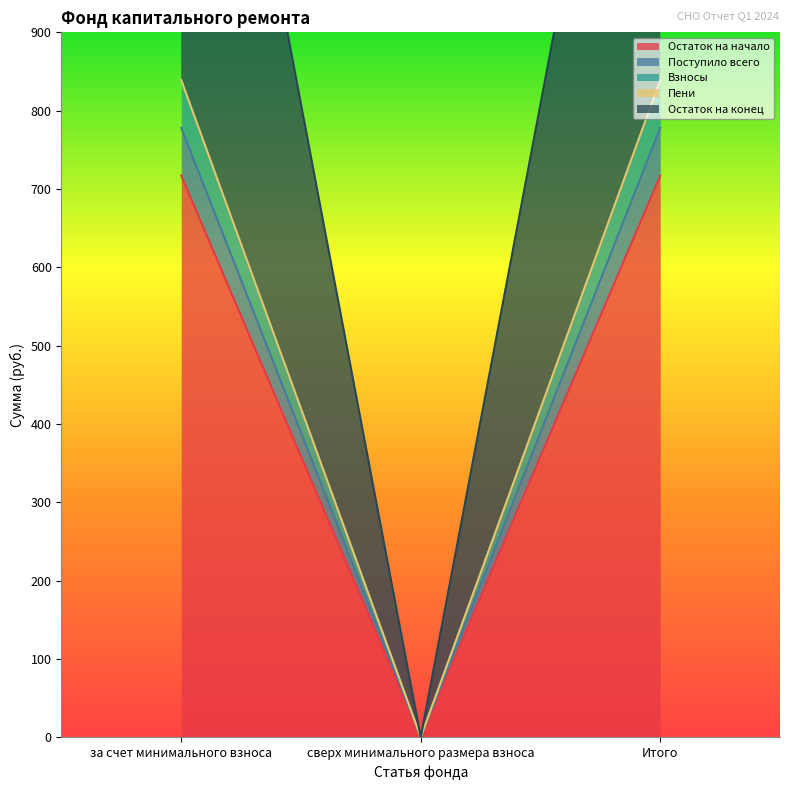

How many categories are shown in the chart?

3